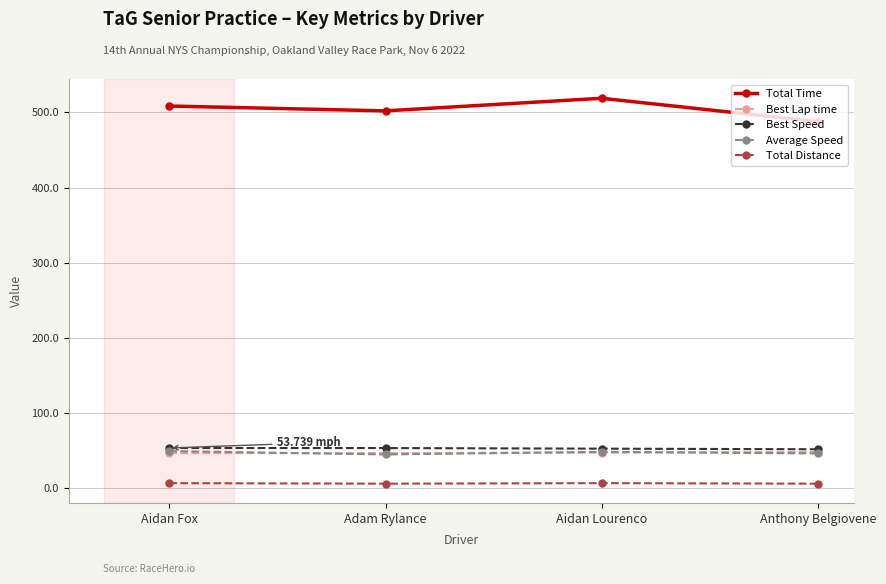

Is the value of Best Lap time at Aidan Lourenco greater than the value of Total Distance at Anthony Belgiovene?

Yes